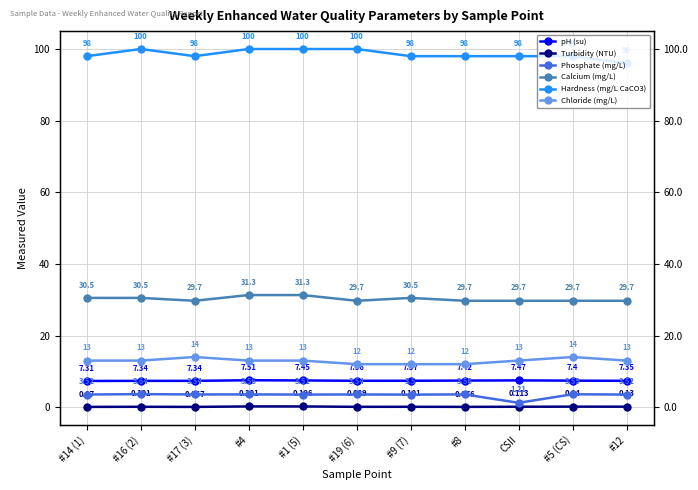

What is the sum of the Turbidity (NTU) values at #19 (6) and #17 (3)?

0.2